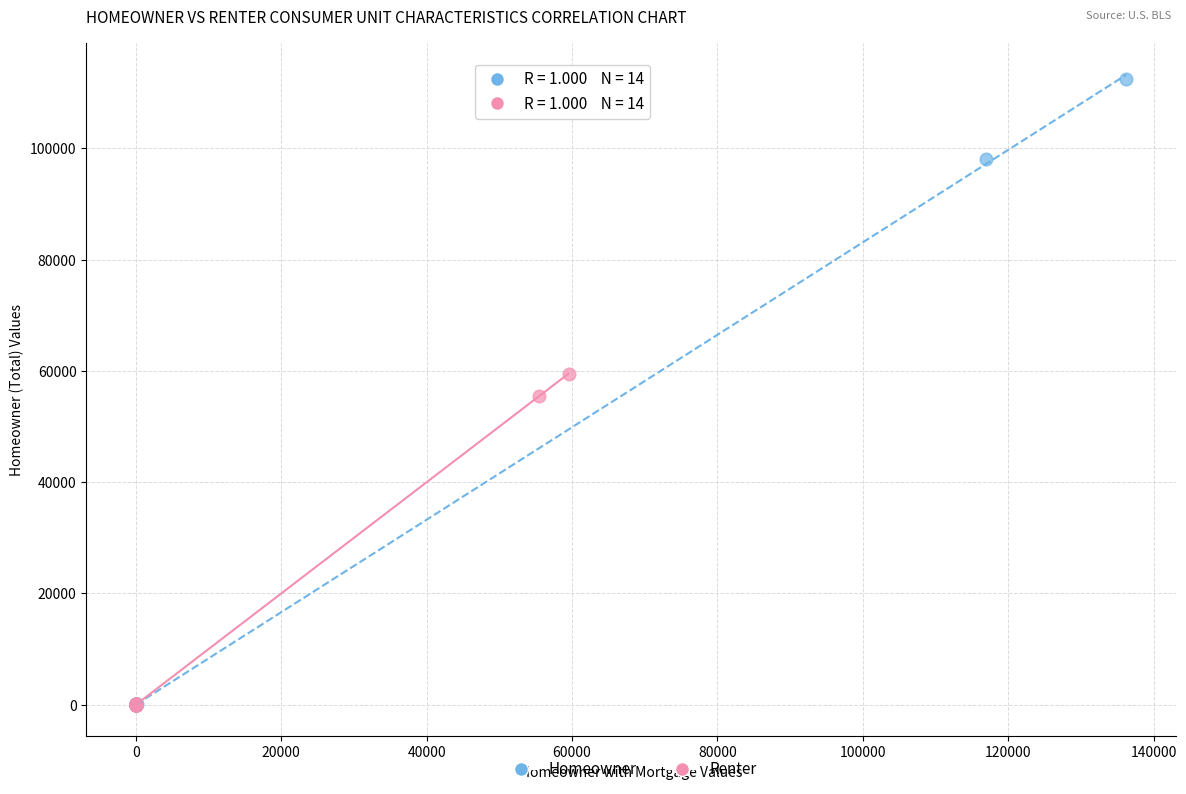

Which series has the widest spread of Y values?

Homeowner